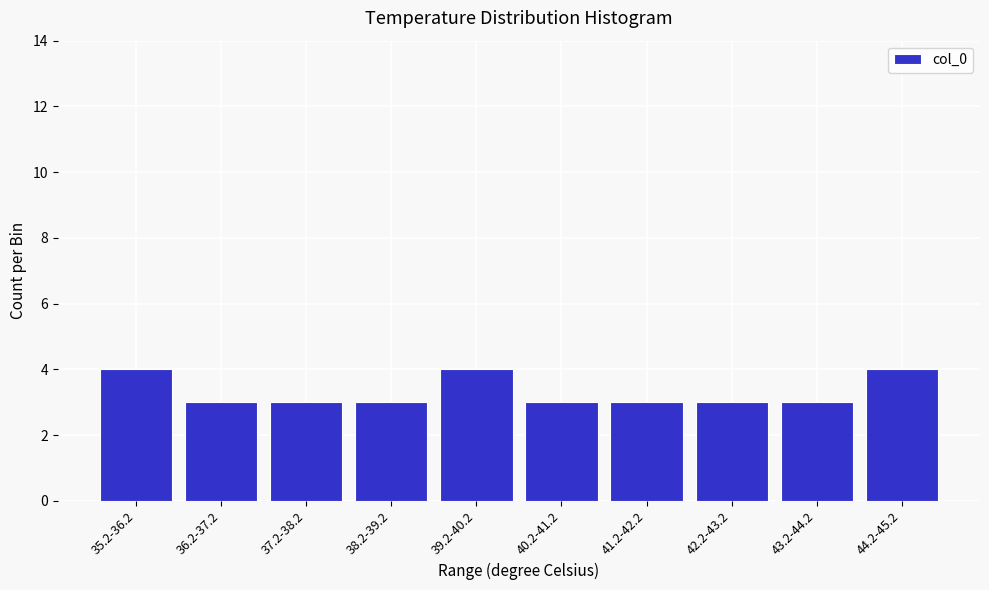

Reading left to right, what are all the values shown in this chart?

35.2-36.2=4	36.2-37.2=3	37.2-38.2=3	38.2-39.2=3	39.2-40.2=4	40.2-41.2=3	41.2-42.2=3	42.2-43.2=3	43.2-44.2=3	44.2-45.2=4